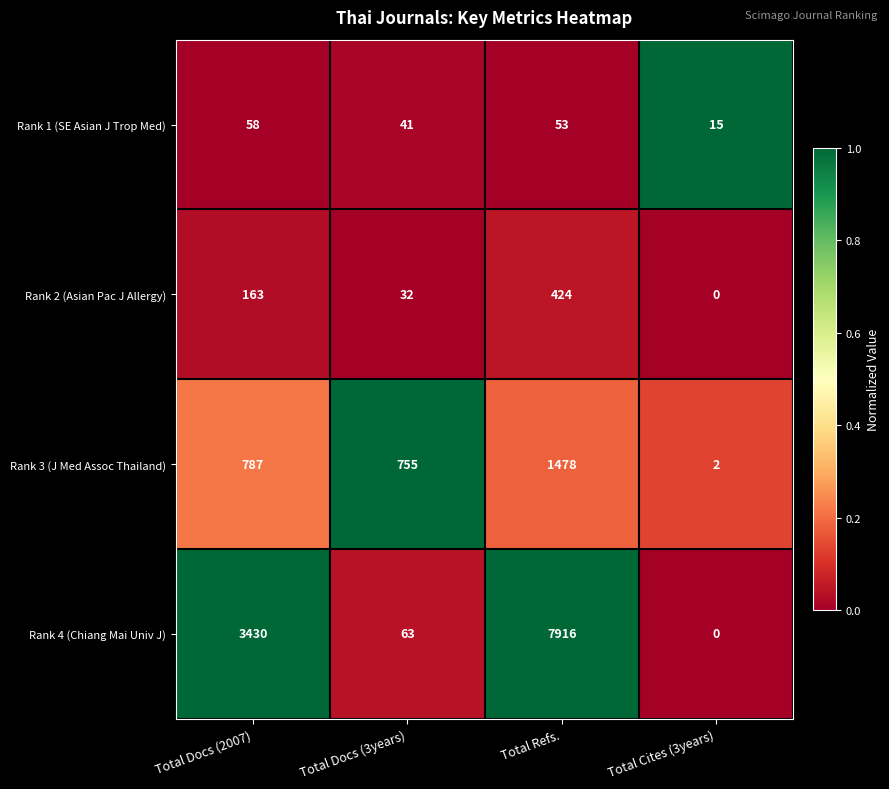

List the labels in order of Rank 3 (J Med Assoc Thailand) value, largest first.

Total Refs., Total Docs (2007), Total Docs (3years), Total Cites (3years)